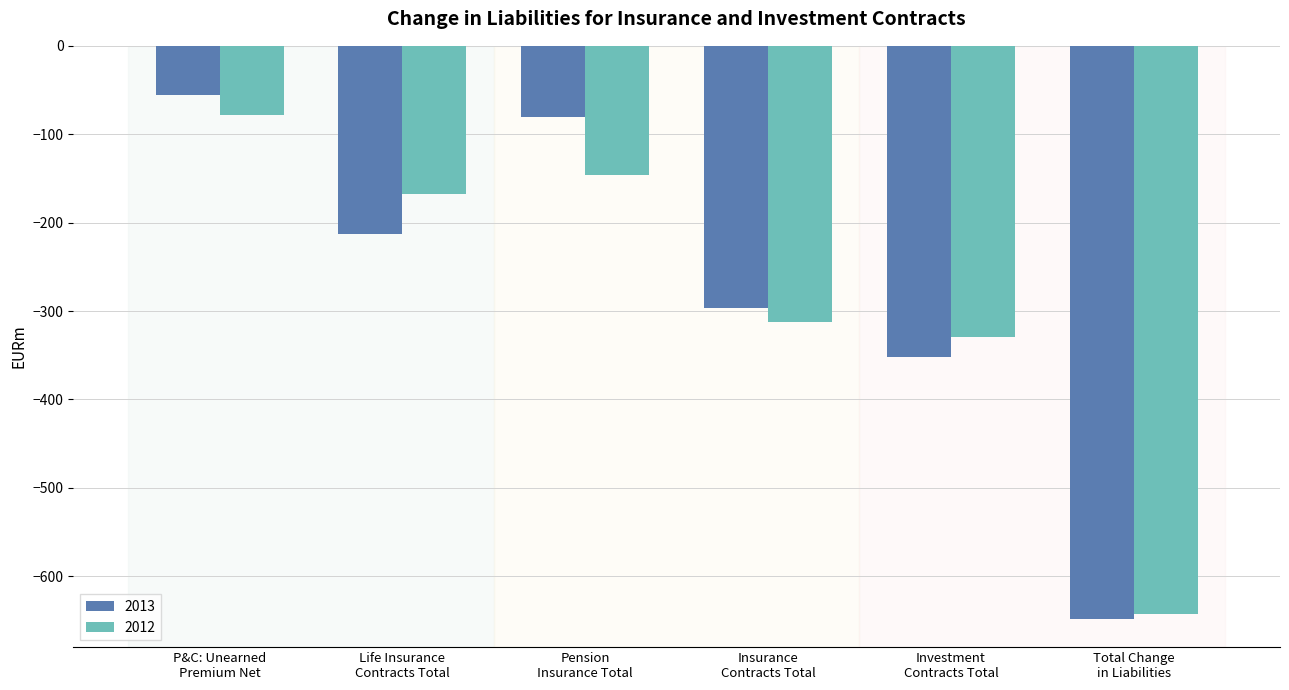

What is the lowest value of the 2012 series?

-642.1